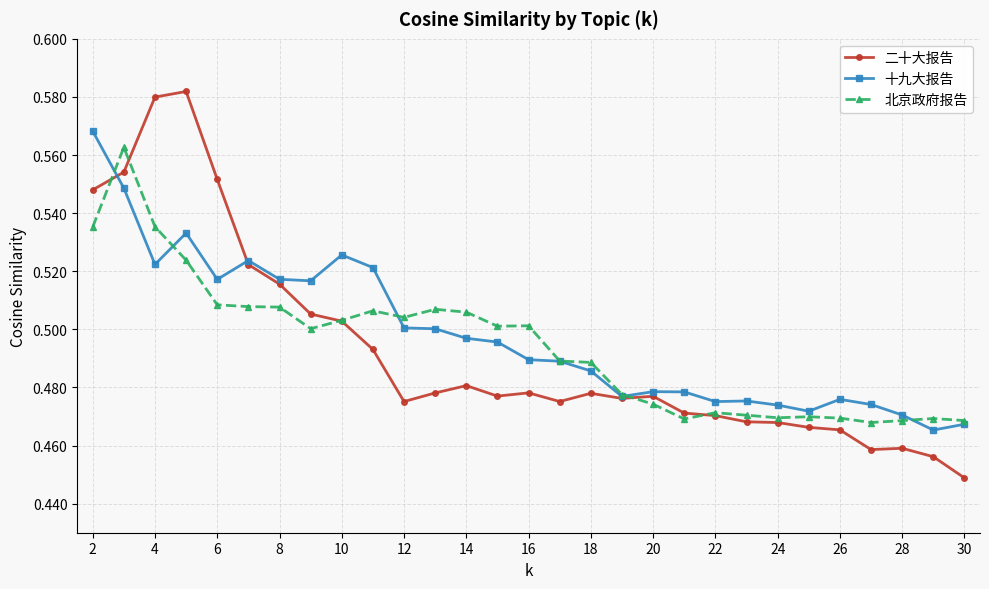

How many lines are shown in the chart?

3